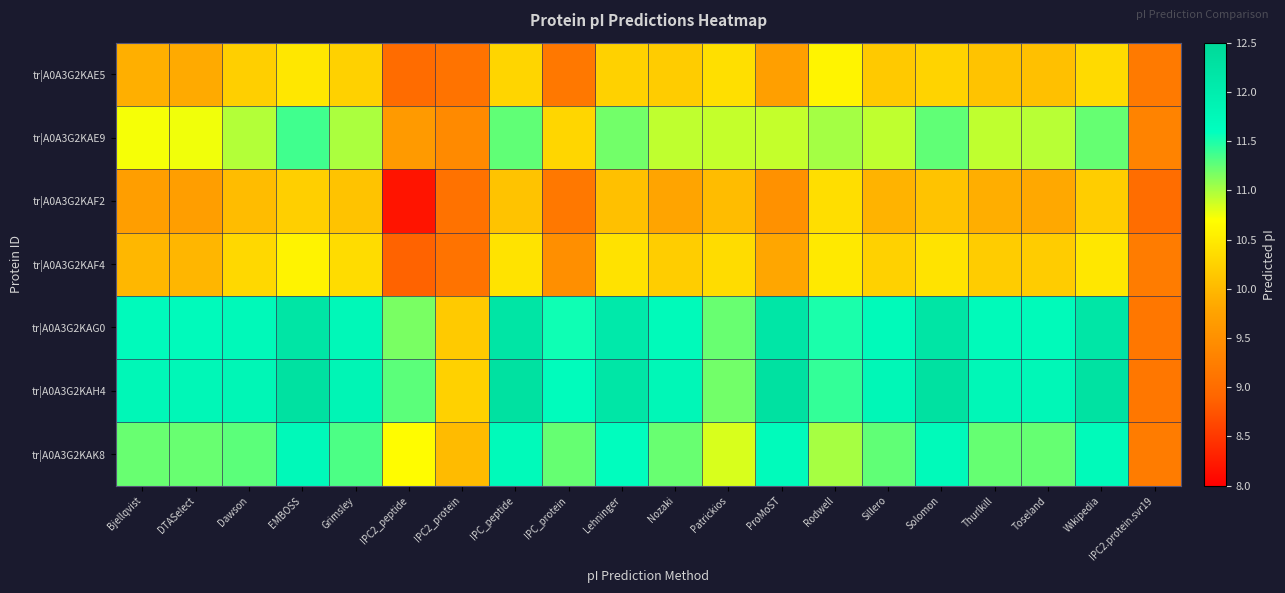

Reading left to right, list all the values displayed in this chart.

tr|A0A3G2KAE5: Bjellqvist=9.9	DTASelect=9.9	Dawson=10.2	EMBOSS=10.5	Grimsley=10.2	IPC2_peptide=9.0	IPC2_protein=9.1	IPC_peptide=10.3	IPC_protein=9.2	Lehninger=10.2	Nozaki=10.2	Patrickios=10.4	ProMoST=9.7	Rodwell=10.6	Sillero=10.2	Solomon=10.3	Thurlkill=10.1	Toseland=10.1	Wikipedia=10.3	IPC2.protein.svr19=9.2
tr|A0A3G2KAE9: Bjellqvist=10.7	DTASelect=10.7	Dawson=11.0	EMBOSS=11.4	Grimsley=11.0	IPC2_peptide=9.6	IPC2_protein=9.4	IPC_peptide=11.3	IPC_protein=10.3	Lehninger=11.2	Nozaki=10.9	Patrickios=10.9	ProMoST=10.9	Rodwell=11.0	Sillero=10.9	Solomon=11.3	Thurlkill=10.9	Toseland=10.9	Wikipedia=11.2	IPC2.protein.svr19=9.3
tr|A0A3G2KAF2: Bjellqvist=9.7	DTASelect=9.7	Dawson=10.0	EMBOSS=10.2	Grimsley=10.1	IPC2_peptide=8.2	IPC2_protein=9.1	IPC_peptide=10.1	IPC_protein=9.2	Lehninger=10.1	Nozaki=9.8	Patrickios=10.0	ProMoST=9.5	Rodwell=10.4	Sillero=9.9	Solomon=10.1	Thurlkill=9.9	Toseland=9.8	Wikipedia=10.2	IPC2.protein.svr19=9.0
tr|A0A3G2KAF4: Bjellqvist=10.0	DTASelect=10.0	Dawson=10.3	EMBOSS=10.6	Grimsley=10.3	IPC2_peptide=8.9	IPC2_protein=9.1	IPC_peptide=10.4	IPC_protein=9.5	Lehninger=10.4	Nozaki=10.2	Patrickios=10.3	ProMoST=9.8	Rodwell=10.5	Sillero=10.2	Solomon=10.4	Thurlkill=10.2	Toseland=10.2	Wikipedia=10.5	IPC2.protein.svr19=9.2
tr|A0A3G2KAG0: Bjellqvist=11.7	DTASelect=11.7	Dawson=11.7	EMBOSS=12.2	Grimsley=11.8	IPC2_peptide=11.2	IPC2_protein=10.2	IPC_peptide=12.2	IPC_protein=11.6	Lehninger=12.1	Nozaki=11.7	Patrickios=11.2	ProMoST=12.2	Rodwell=11.5	Sillero=11.7	Solomon=12.2	Thurlkill=11.7	Toseland=11.7	Wikipedia=12.2	IPC2.protein.svr19=9.2
tr|A0A3G2KAH4: Bjellqvist=11.8	DTASelect=11.8	Dawson=11.8	EMBOSS=12.3	Grimsley=11.8	IPC2_peptide=11.3	IPC2_protein=10.2	IPC_peptide=12.3	IPC_protein=11.7	Lehninger=12.2	Nozaki=11.8	Patrickios=11.2	ProMoST=12.3	Rodwell=11.4	Sillero=11.8	Solomon=12.3	Thurlkill=11.8	Toseland=11.8	Wikipedia=12.3	IPC2.protein.svr19=9.1
tr|A0A3G2KAK8: Bjellqvist=11.2	DTASelect=11.2	Dawson=11.3	EMBOSS=11.7	Grimsley=11.3	IPC2_peptide=10.7	IPC2_protein=10.0	IPC_peptide=11.7	IPC_protein=11.2	Lehninger=11.6	Nozaki=11.2	Patrickios=10.8	ProMoST=11.7	Rodwell=11.0	Sillero=11.3	Solomon=11.7	Thurlkill=11.2	Toseland=11.2	Wikipedia=11.7	IPC2.protein.svr19=9.2